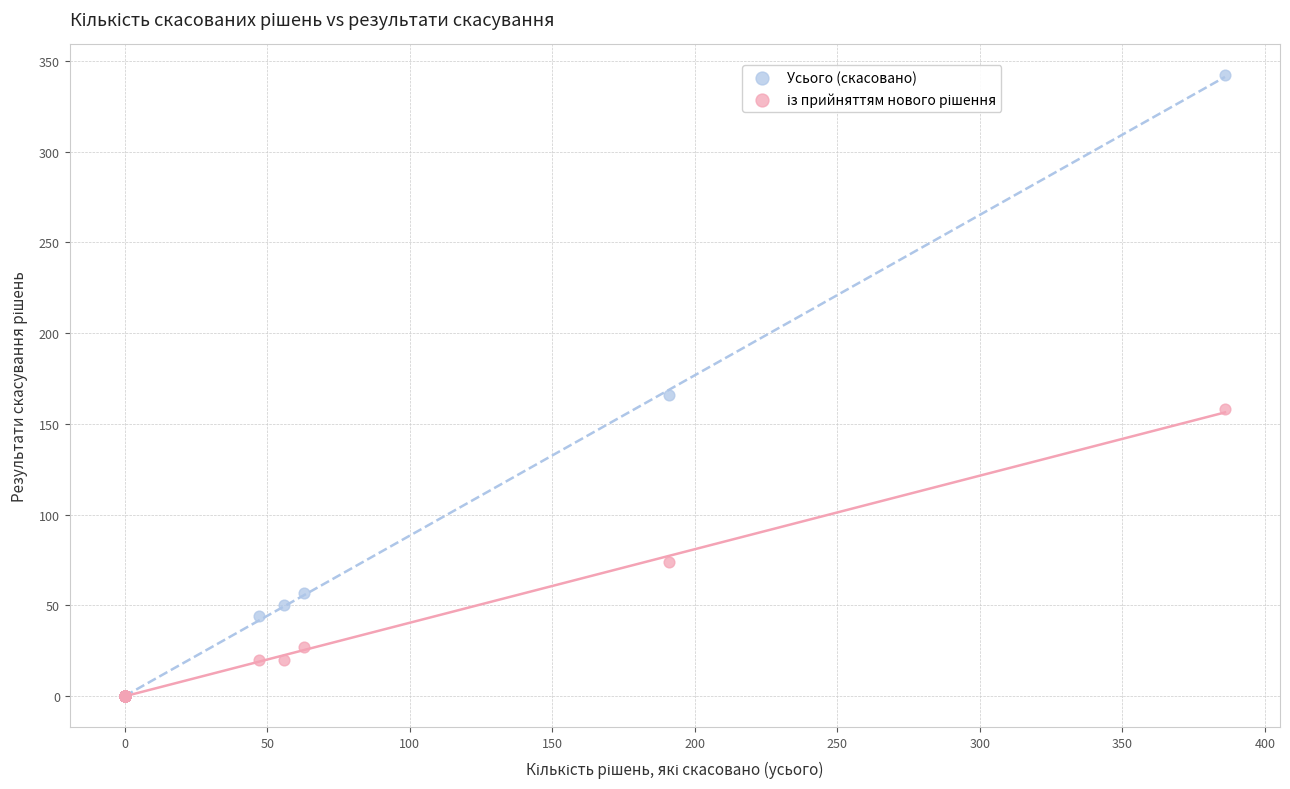

Which series has the widest spread of Y values?

Усього (скасовано)